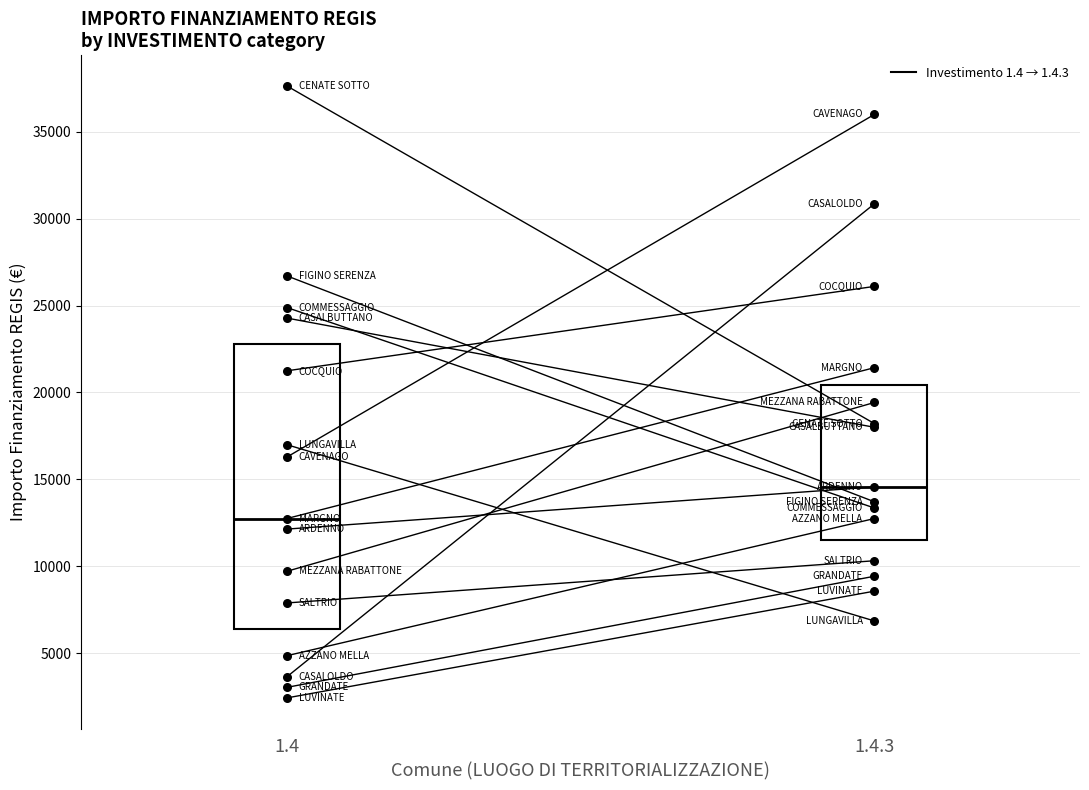

Which series has the largest total across all categories?

1.4.3